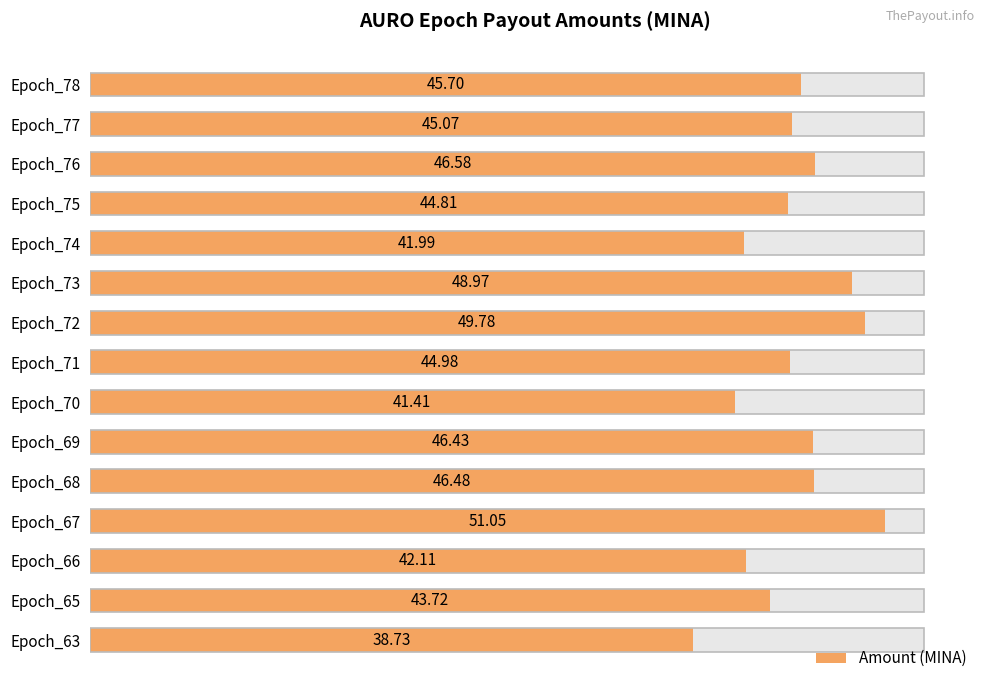

How many categories are shown in the chart?

15